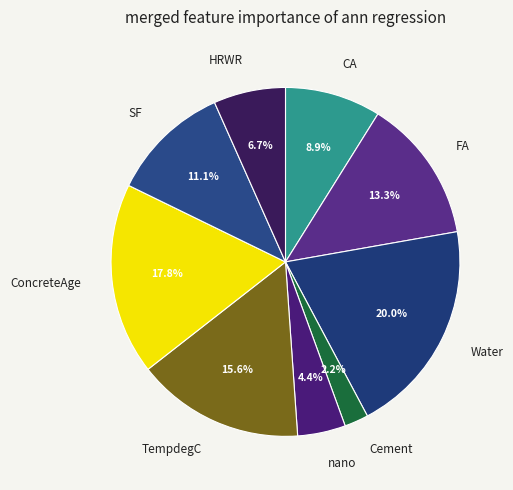

Count the number of slices in the pie.

9